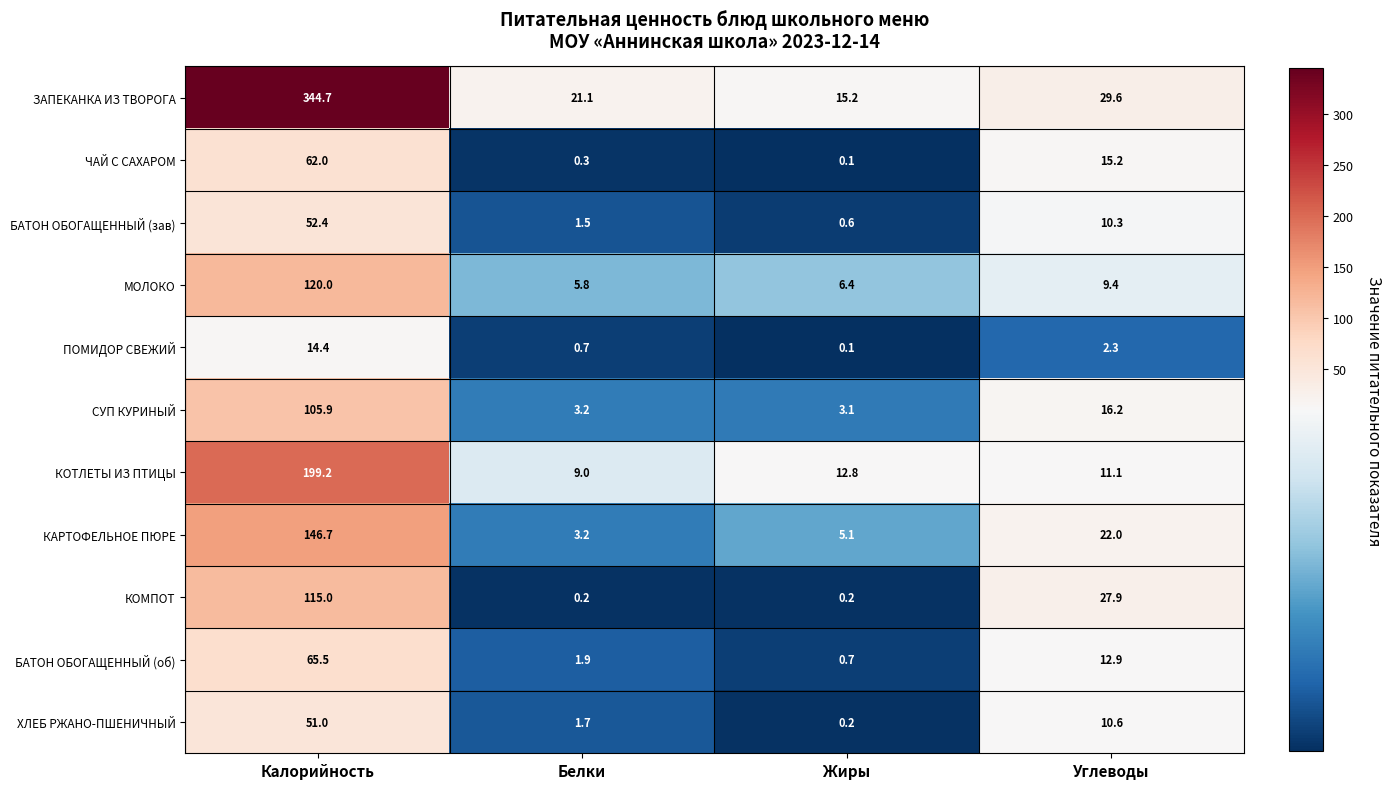

The СУП КУРИНЫЙ series shows 9.7 at Углеводы. True or false?

False